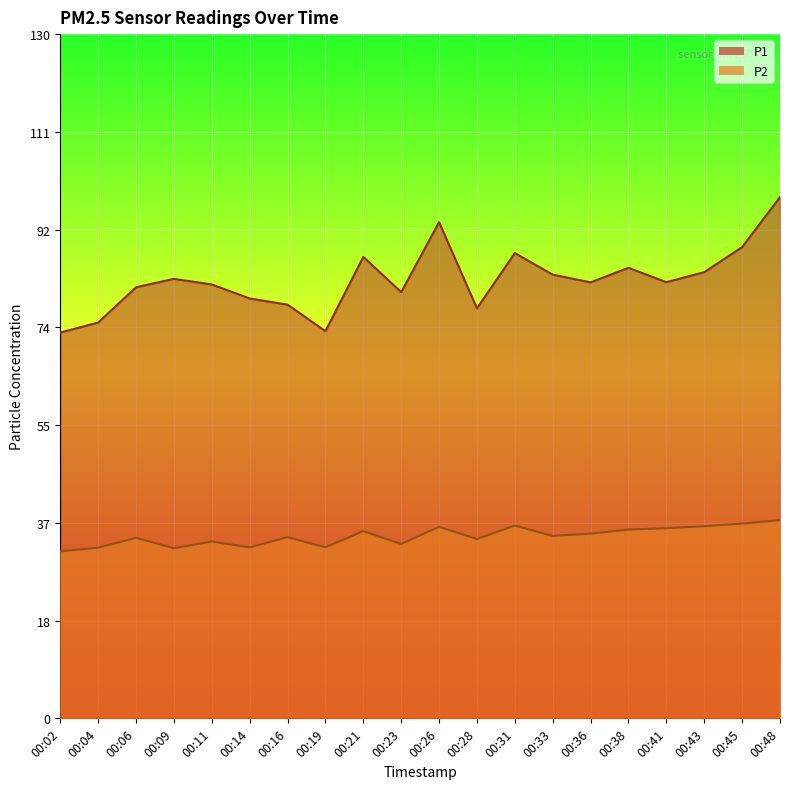

Does the chart display data point markers on the line(s)?

No